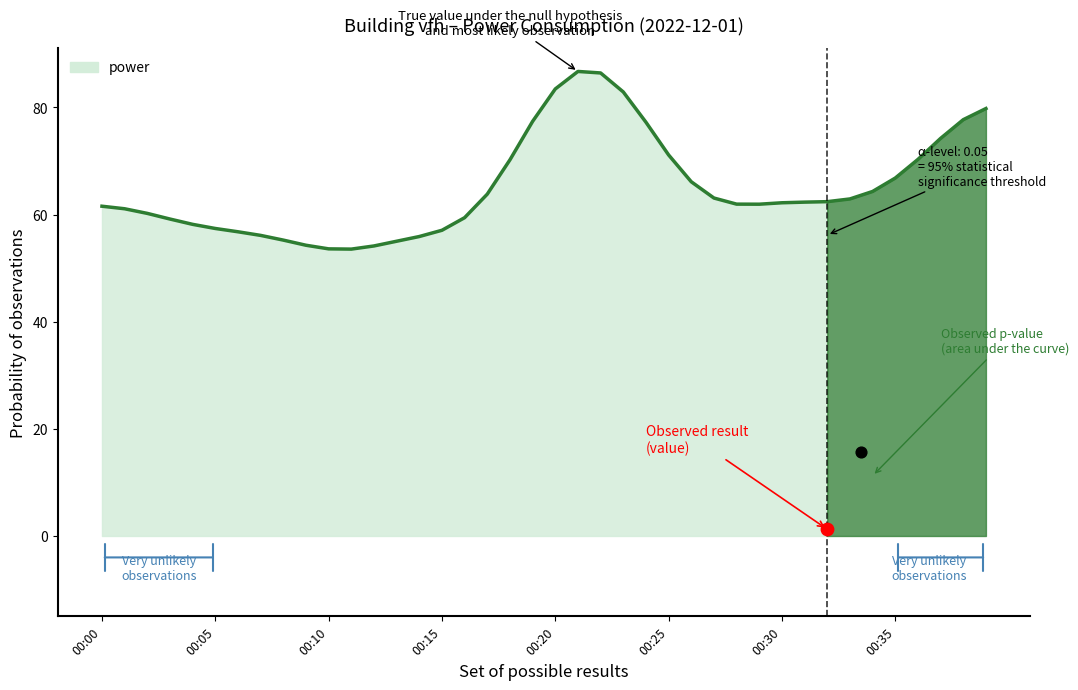

Between 00:35 and 00:01, which is larger?

00:35